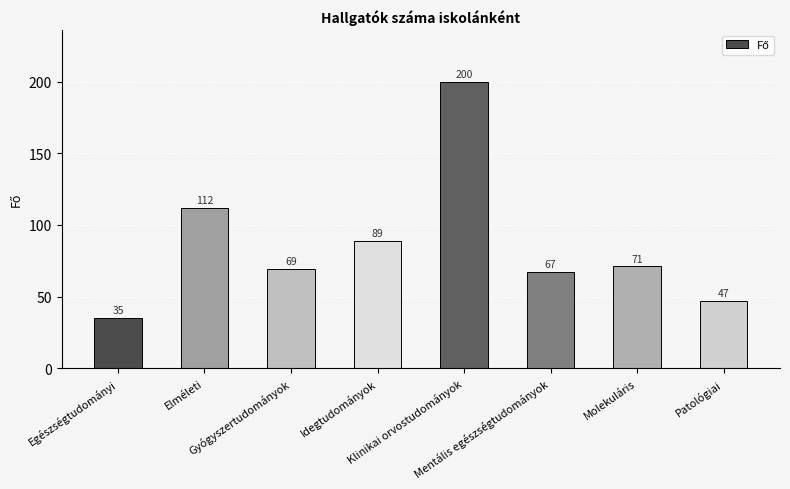

True or false: the data shows 40 at Gyógyszertudományok.

False